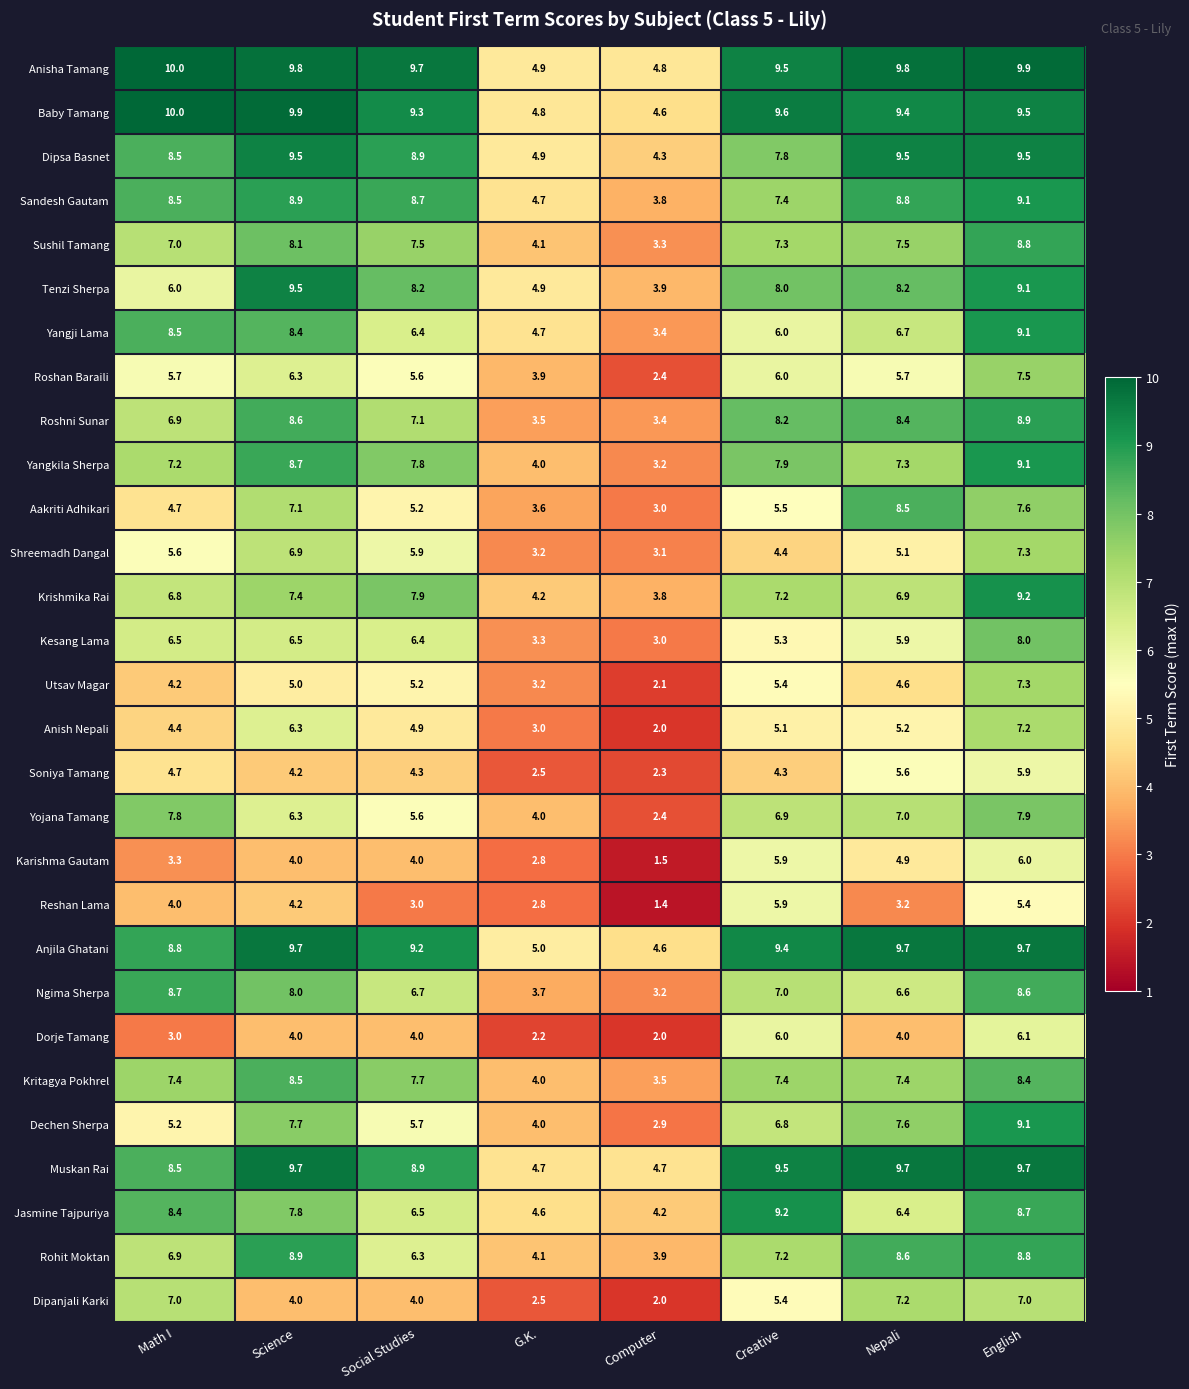

The value of Ngima Sherpa at Science is 4.3. True or false?

False